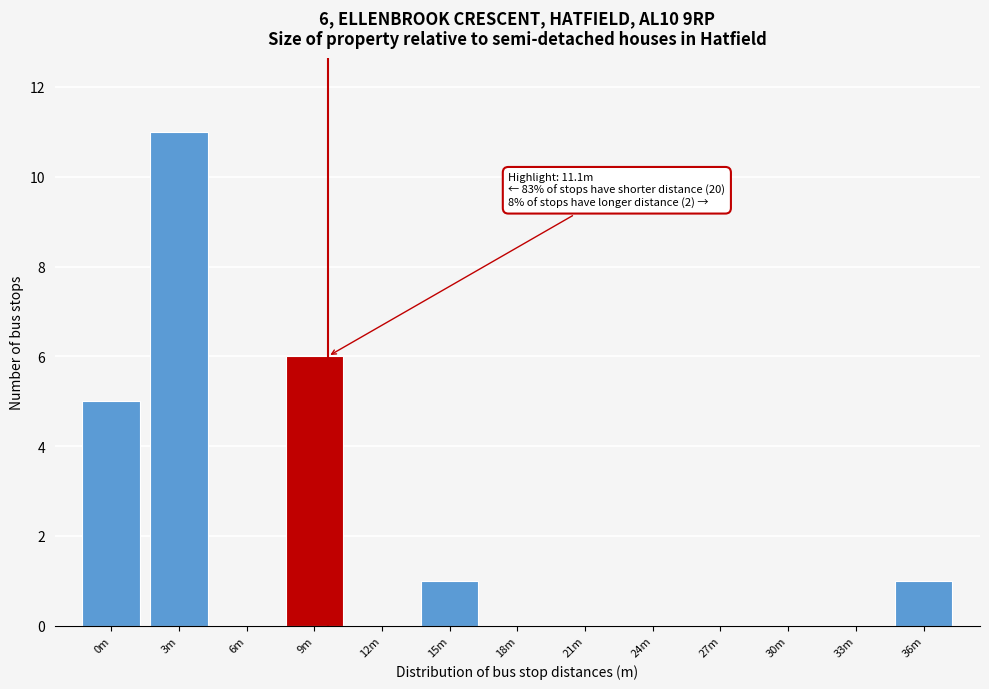

Reading right to left, list all the values displayed in this chart.

36m=1	33m=0	30m=0	27m=0	24m=0	21m=0	18m=0	15m=1	12m=0	9m=6	6m=0	3m=11	0m=5